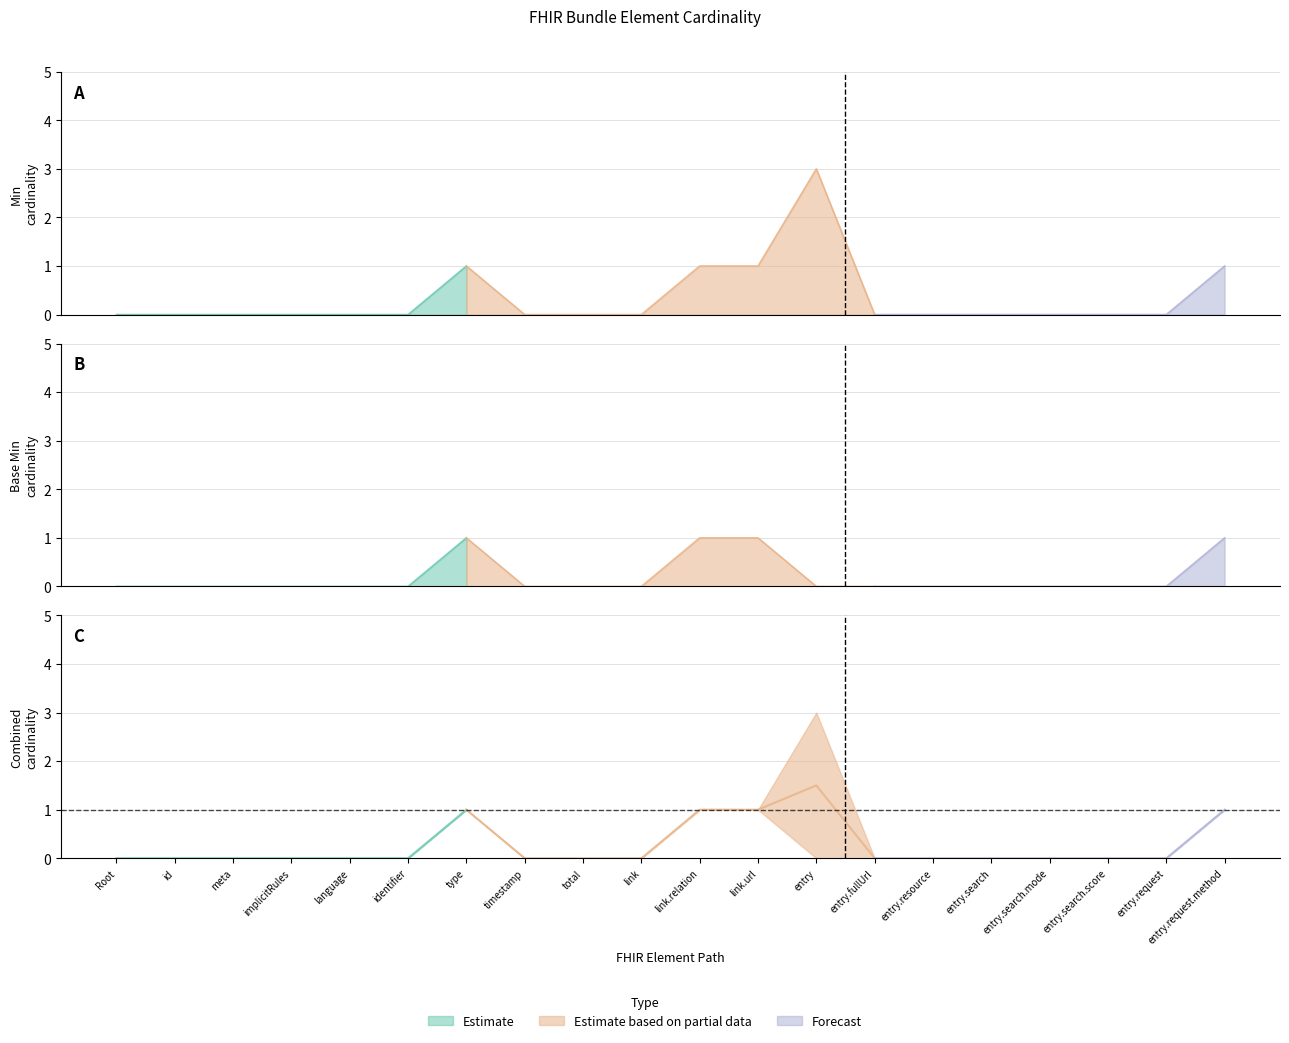

At how many categories does at least one series exceed 1?

1